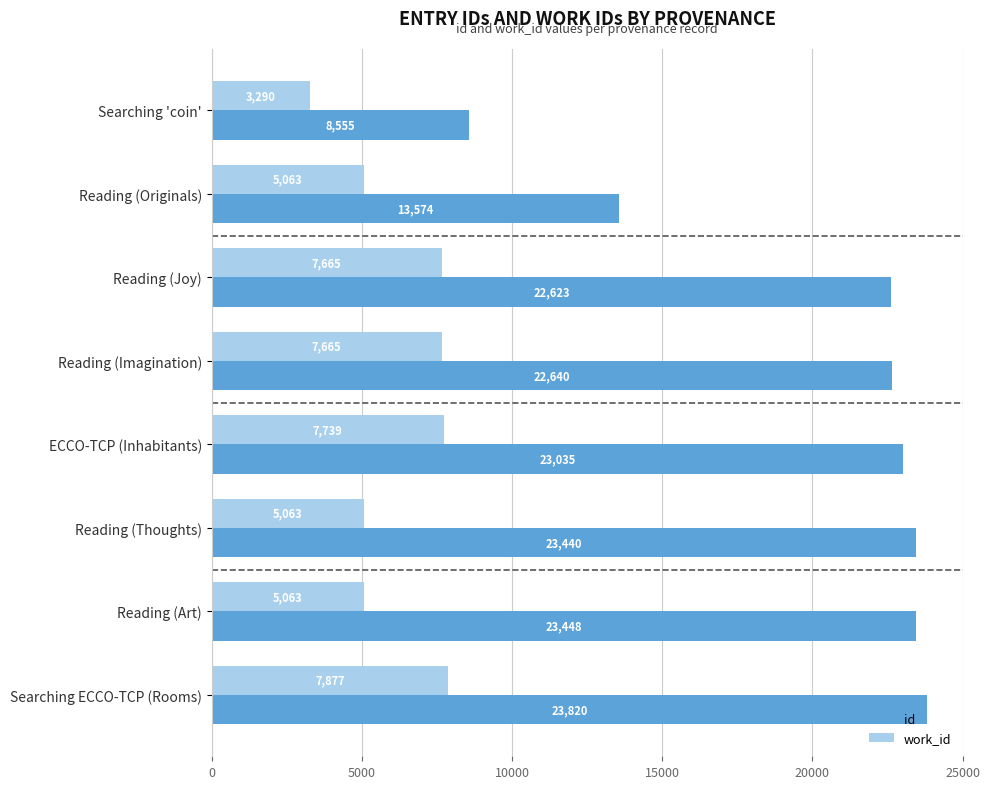

At which category is the sum across all series the highest?

Searching ECCO-TCP (Rooms)